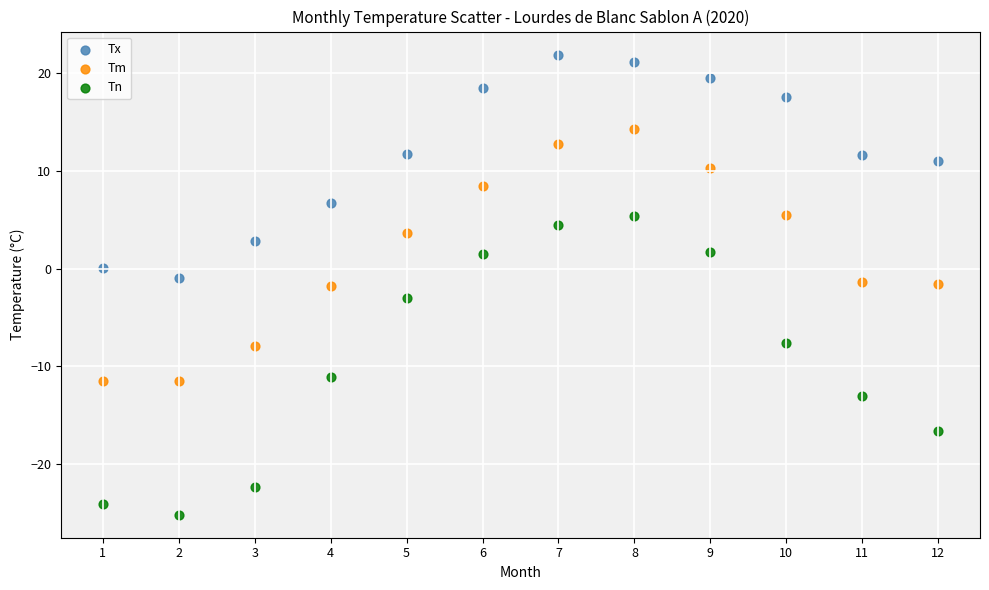

Which series has the largest Y range (max minus min)?

Tn